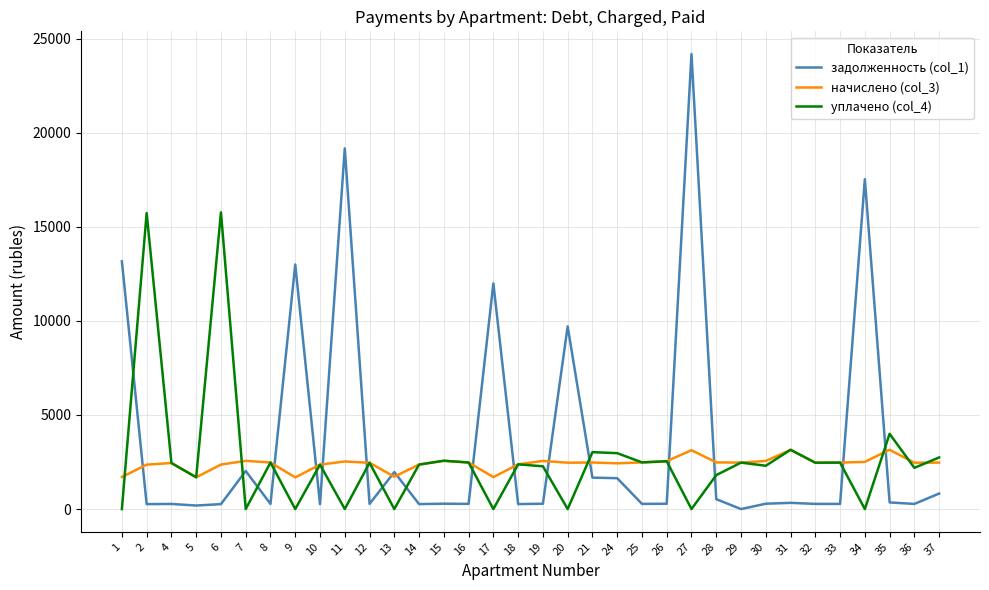

The value of начислено (col_3) at 25 is 4210.7. True or false?

False